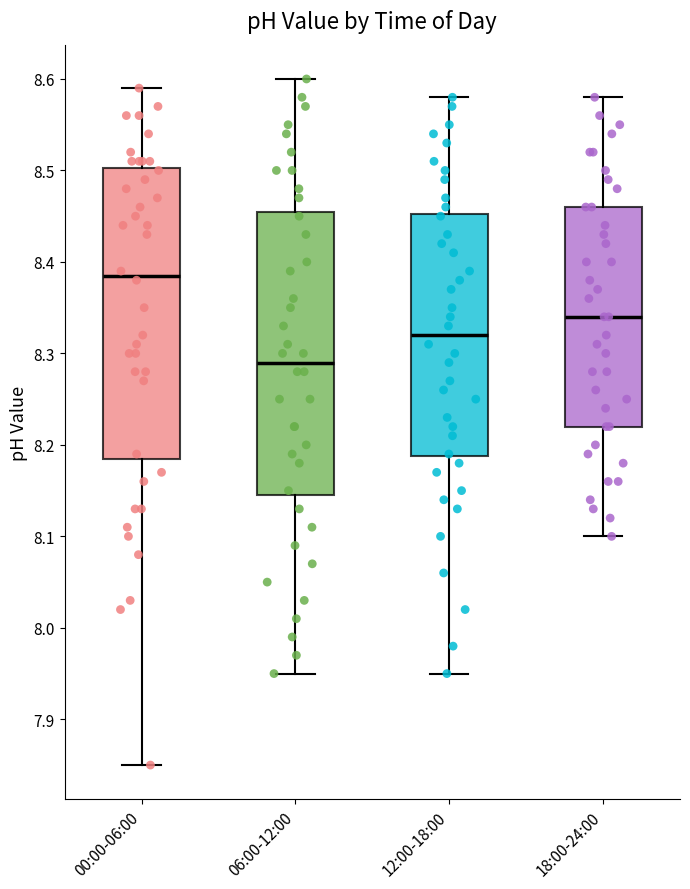

Where does the upper whisker of the box for 06:00-12:00 end on the y-axis? The values are not printed on the chart, so give them approximately, as read against the axis.

8.60